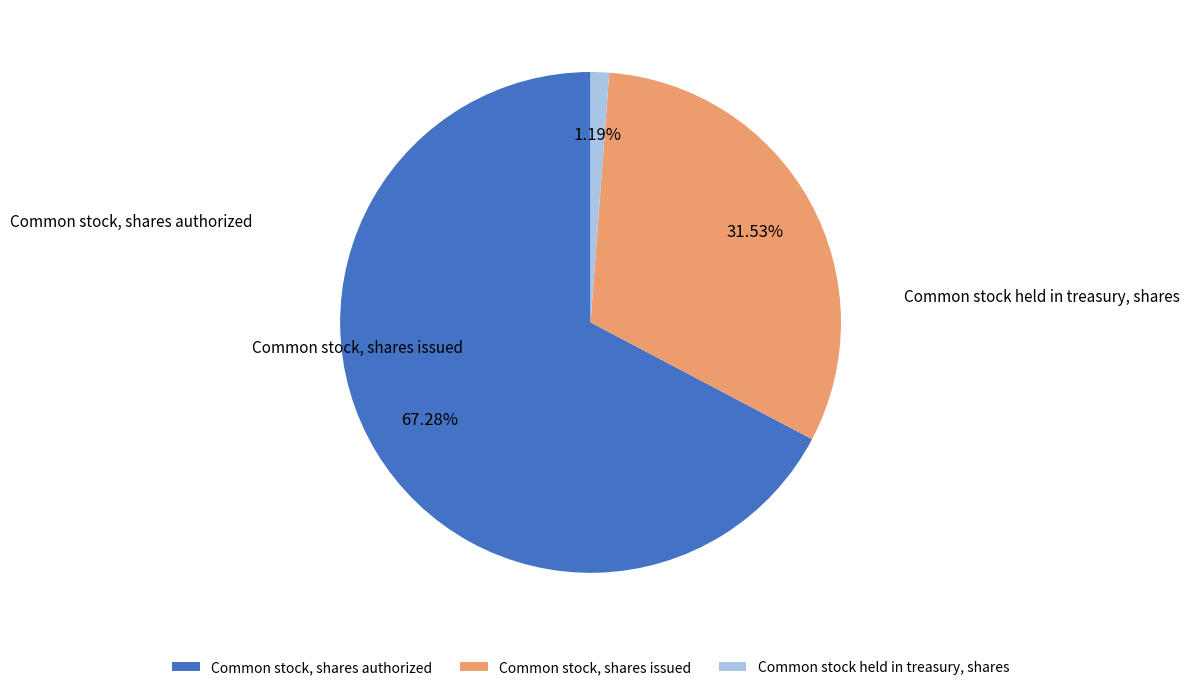

How many slices are in this pie chart?

3